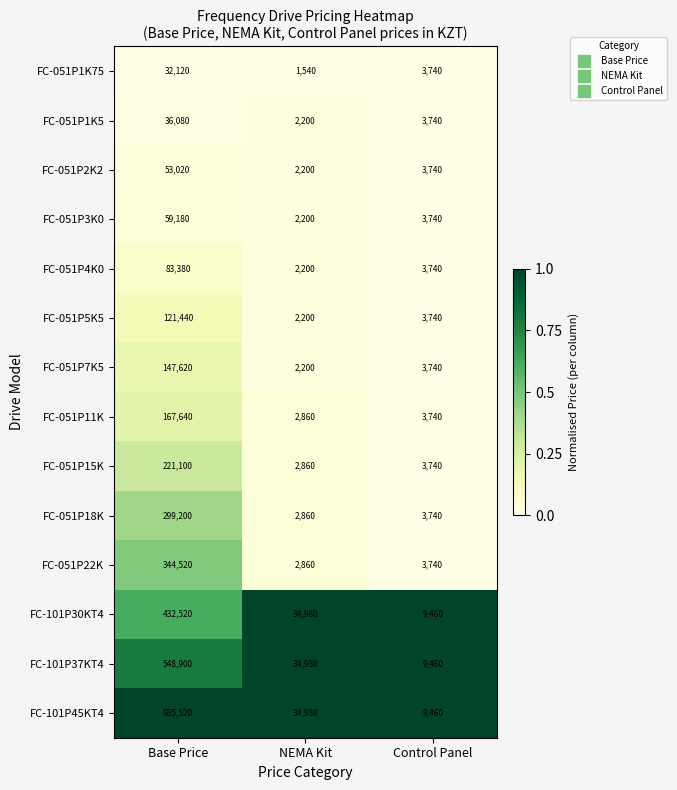

The value of FC-051P1K75 at Control Panel is 2075. True or false?

False